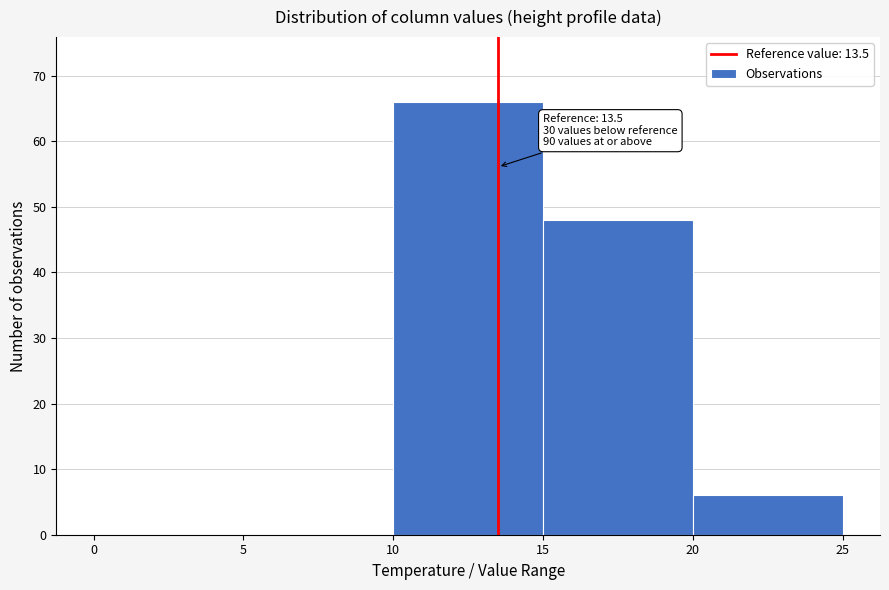

Over which range of the x-axis is the bar tallest?

10 to 15